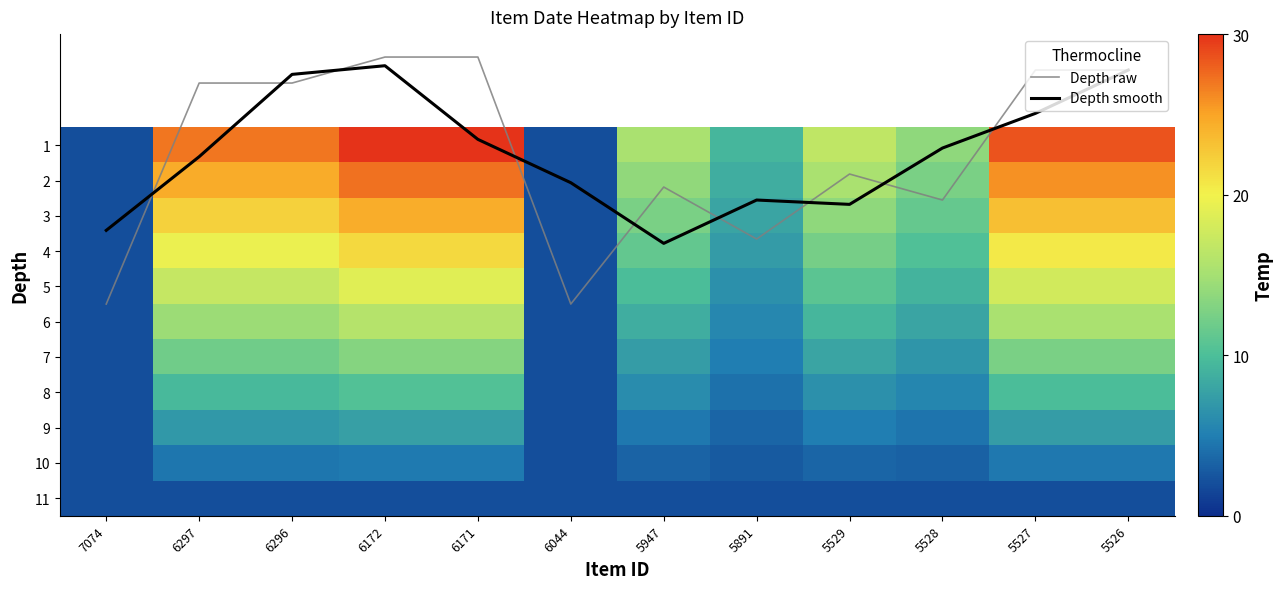

What is the minimum value for Depth smooth?

-1.3